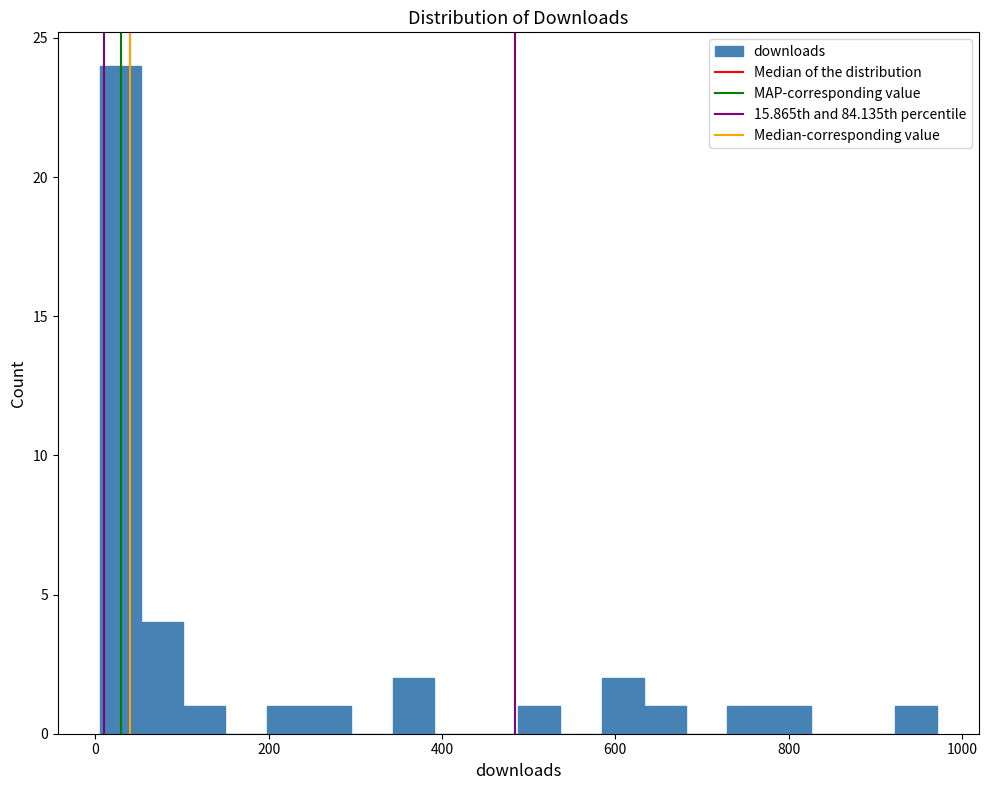

Read against the x-axis, roughly where is the centre of the tallest bar?

20